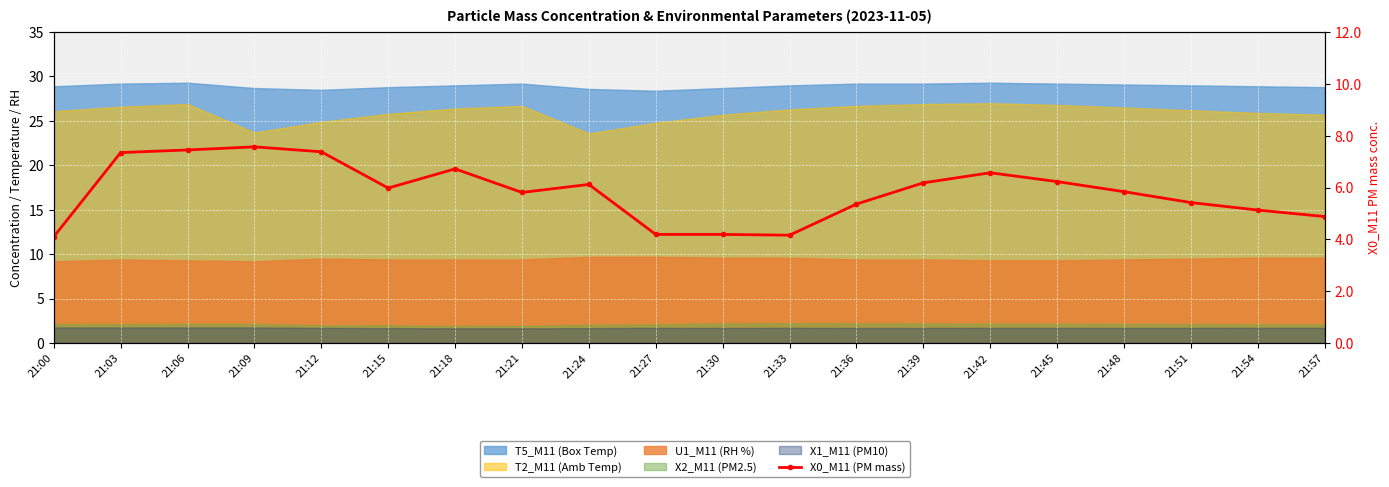

How many points are higher than both their immediate neighbors (excluding endpoints)?

4